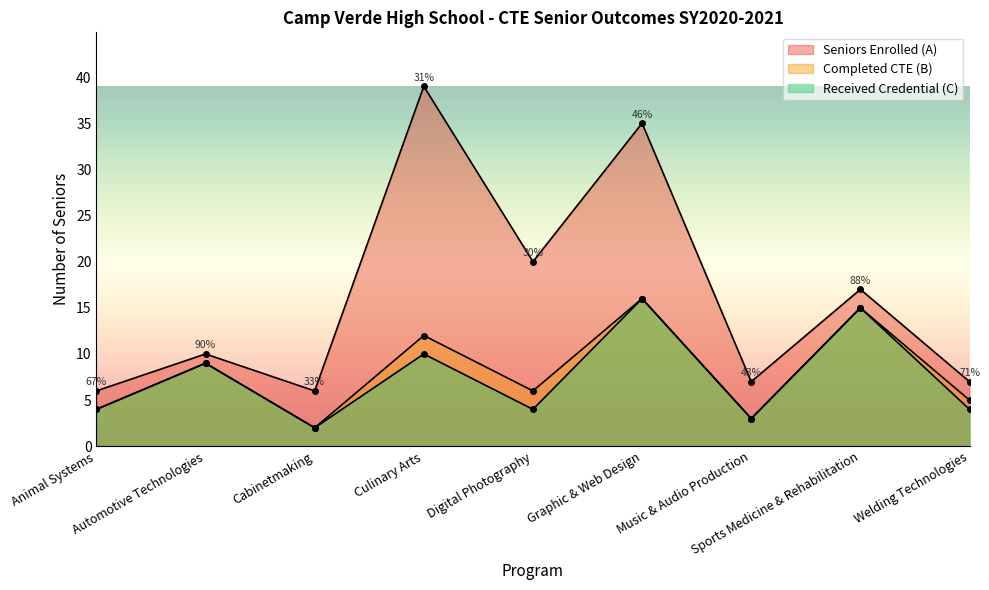

True or false: Completed CTE (B) and Seniors Enrolled (A) intersect in this chart.

False